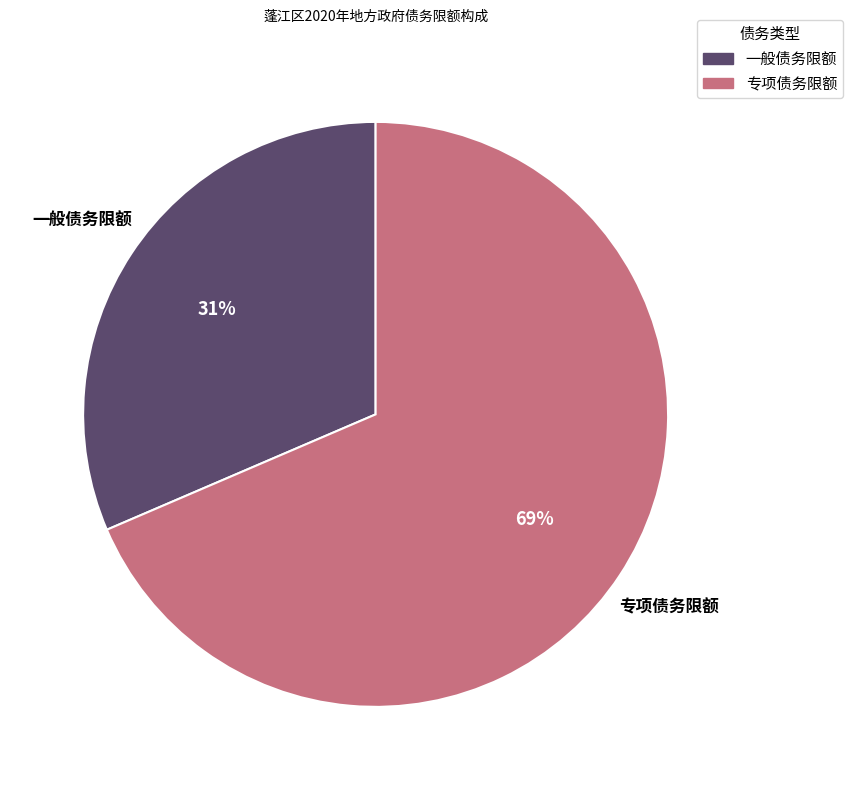

Which category has the smallest portion of the pie?

一般债务限额